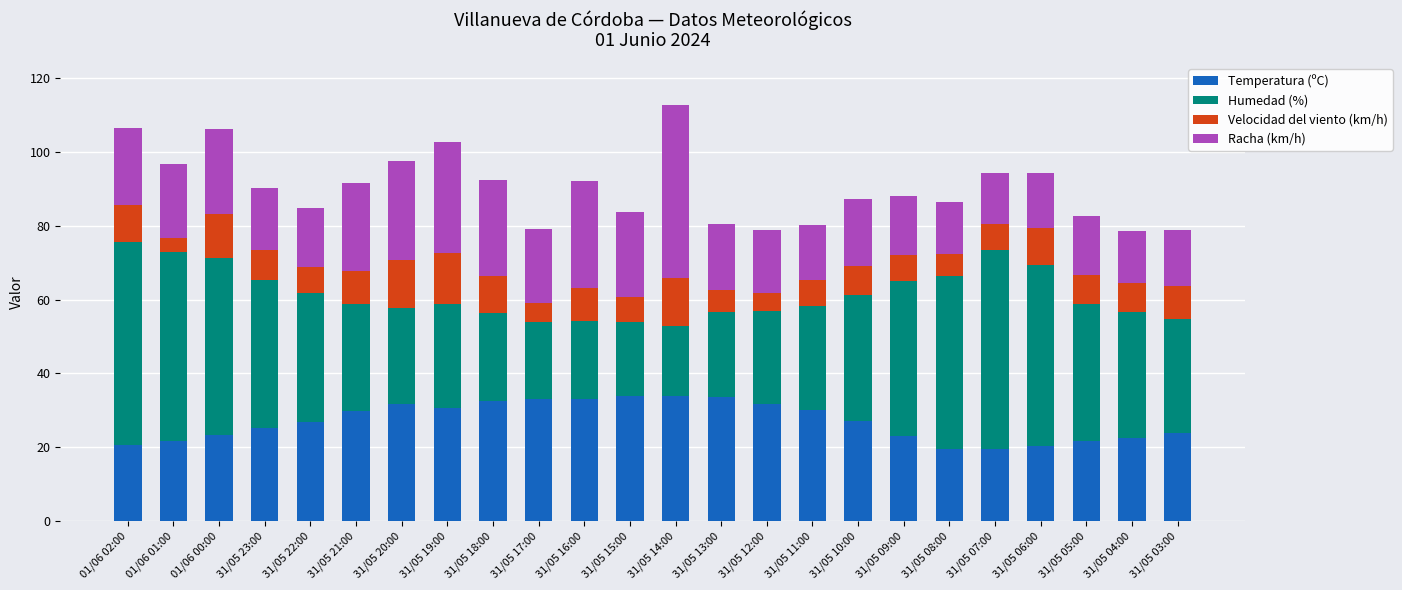

What is the total value across all series at 31/05 16:00?

92.1